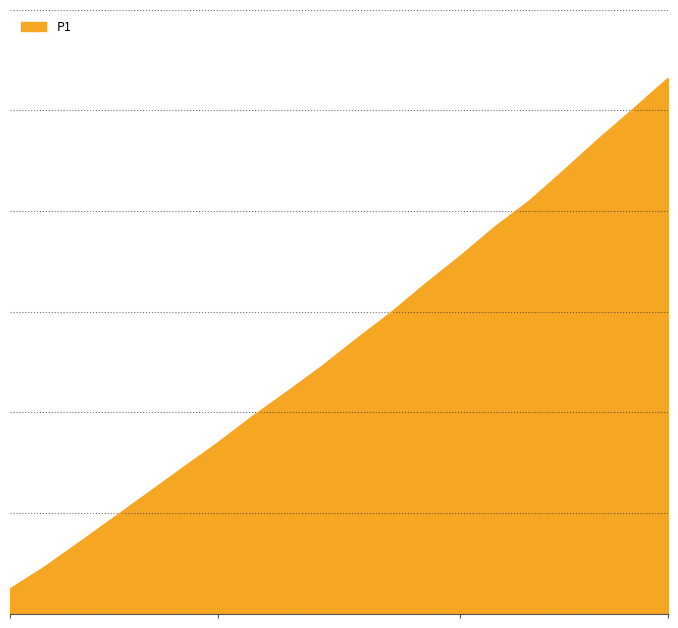

Reading left to right, list all the values displayed in this chart.

00:00=44.5	01:12=50.4	02:24=55.3	03:36=60.2	04:48=65.8	06:00=72.1	07:12=78.5	08:24=85.3	09:36=92.6	10:48=100.4	12:00=110.2	13:12=122.5	14:24=135.8	15:36=148.9	16:48=162.3	18:00=178.5	19:12=195.7	20:24=215.4	21:36=238.6	22:48=265.8